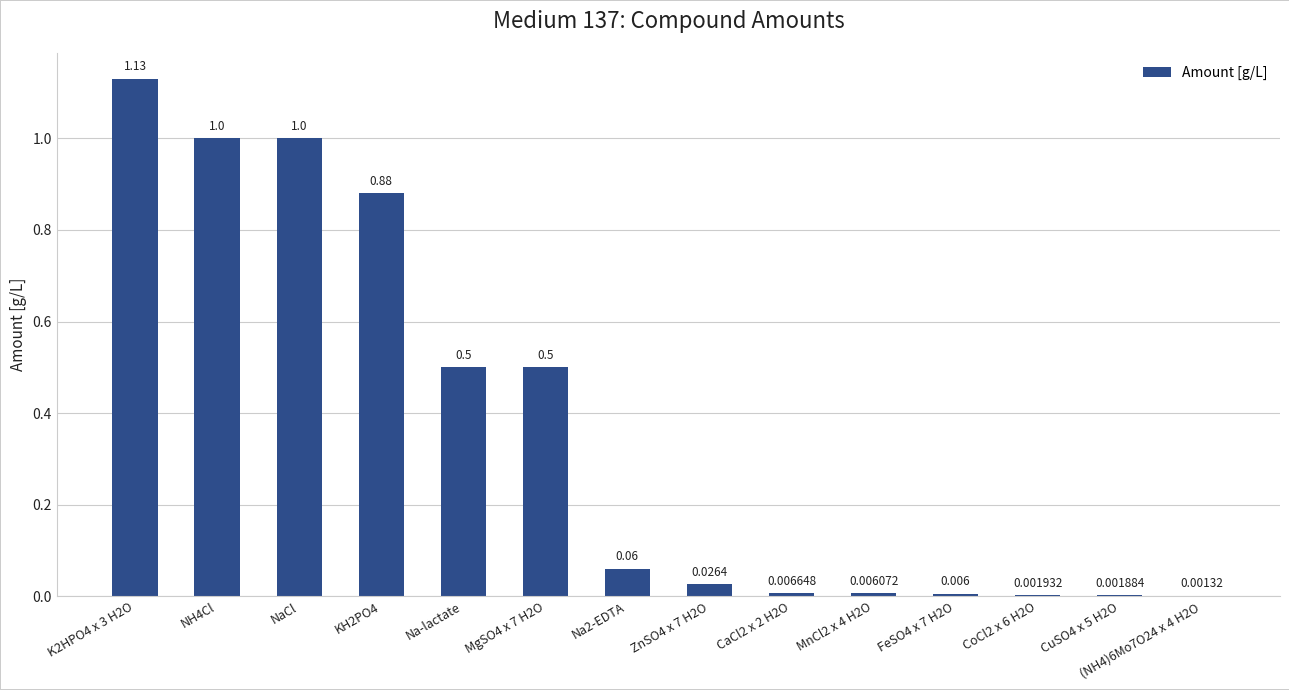

How many distinct data groups are displayed?

1